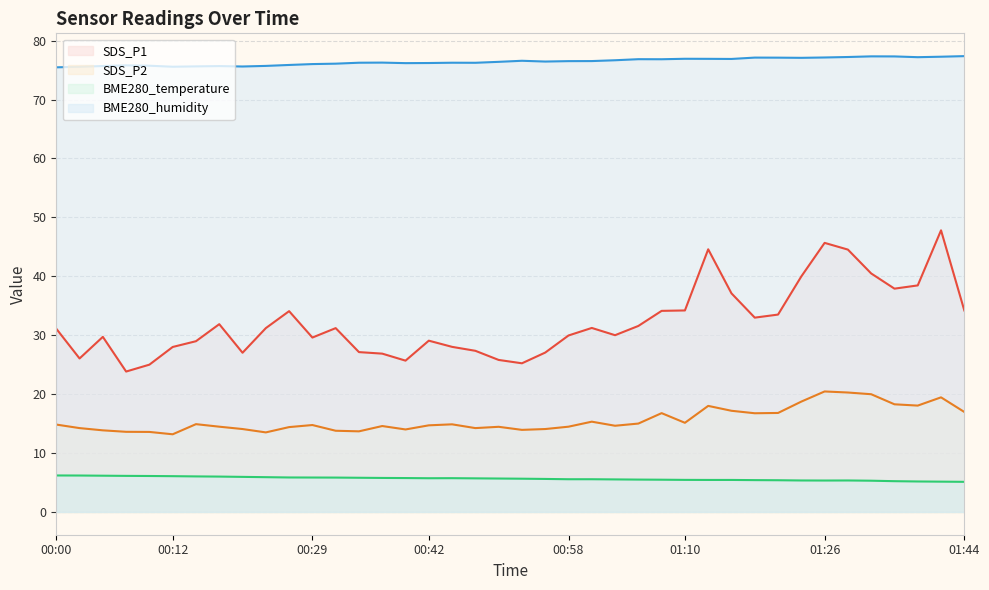

How many data points in SDS_P2 are above 14?

31